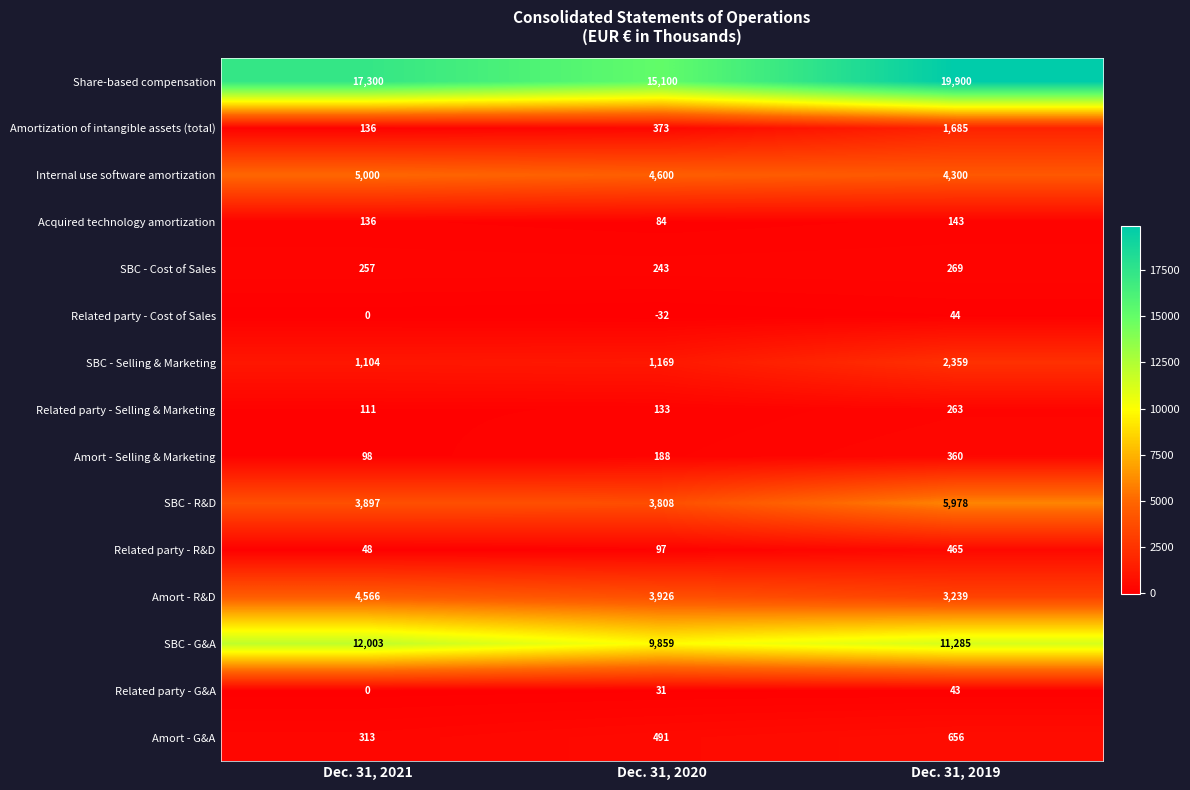

Where is Amort - G&A nearest to the value 484?

Dec. 31, 2020